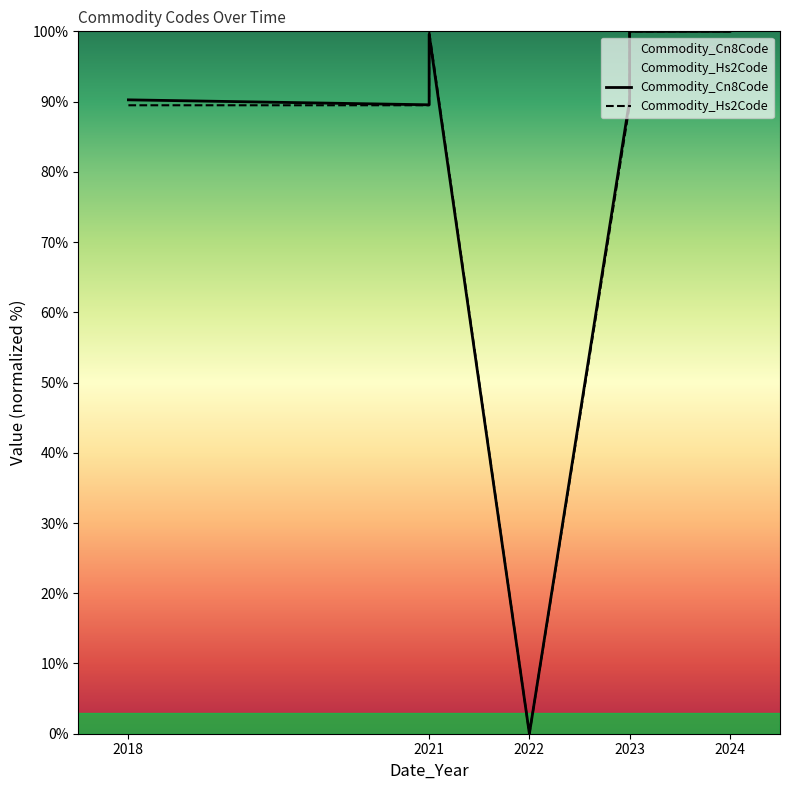

Is it true that Commodity_Hs2Code equals 117.2 at 2018?

False